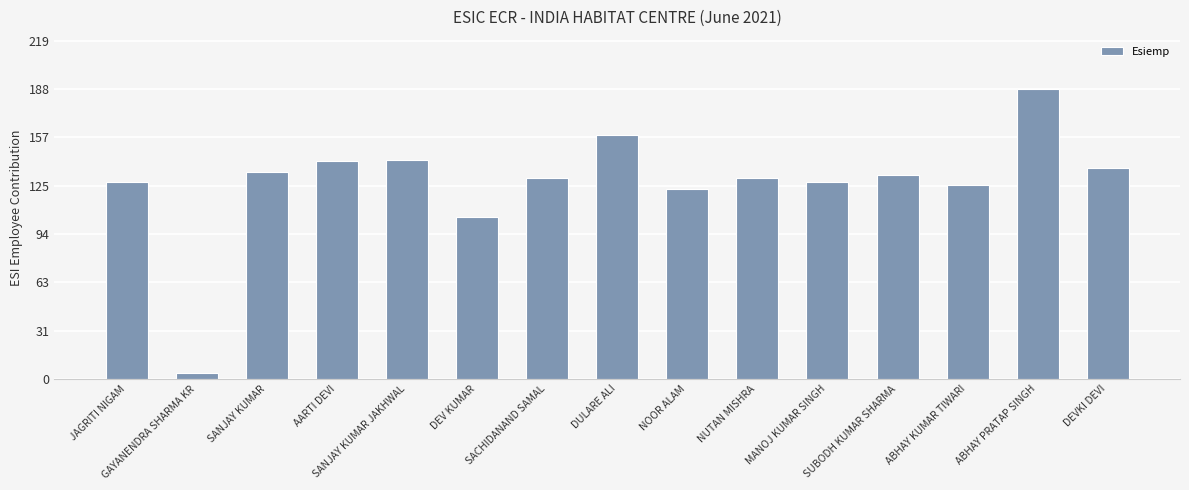

What is the ratio of the value at AARTI DEVI to the value at ABHAY KUMAR TIWARI?

1.1